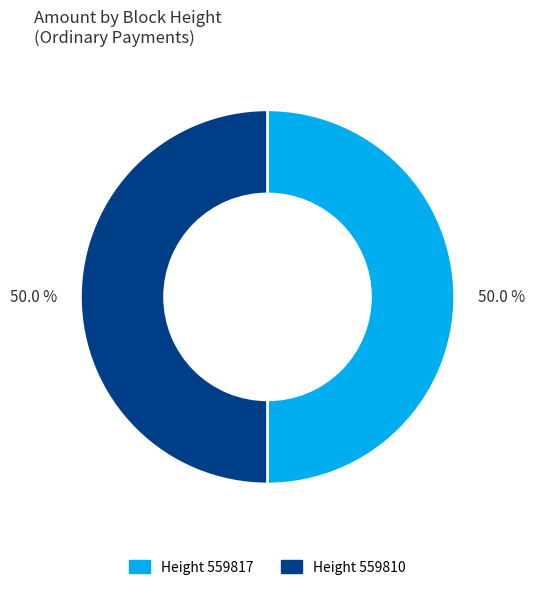

Combined, do Height 559810 and Height 559817 account for over 50%?

Yes